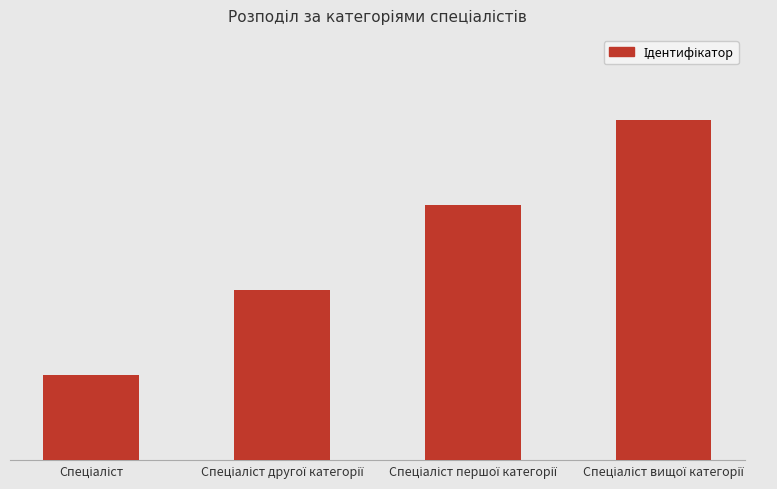

The value at Спеціаліст другої категорії is 2. True or false?

True